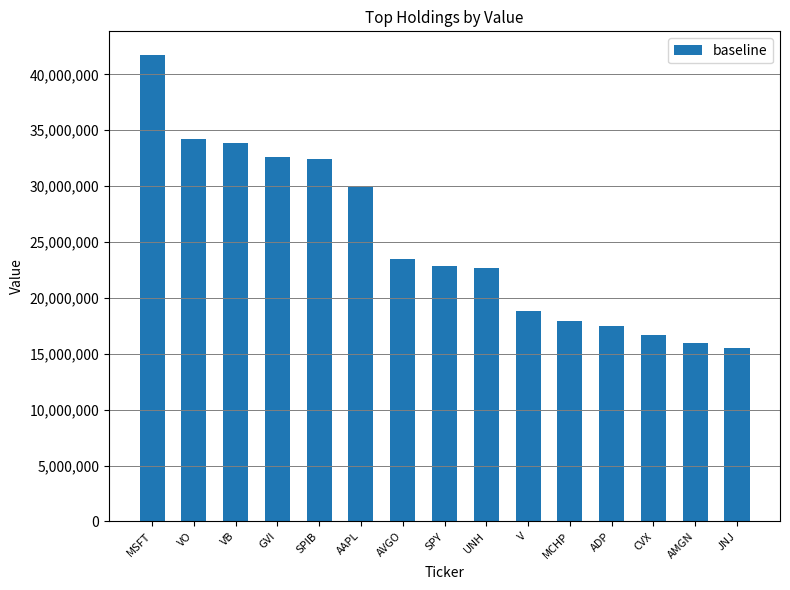

Which label corresponds to the smallest value in the chart?

JNJ